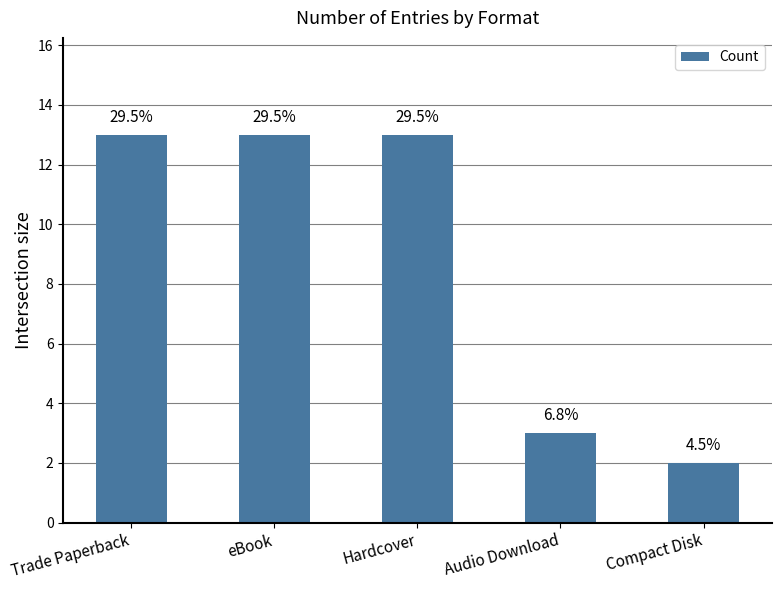

Are the bars horizontal?

No